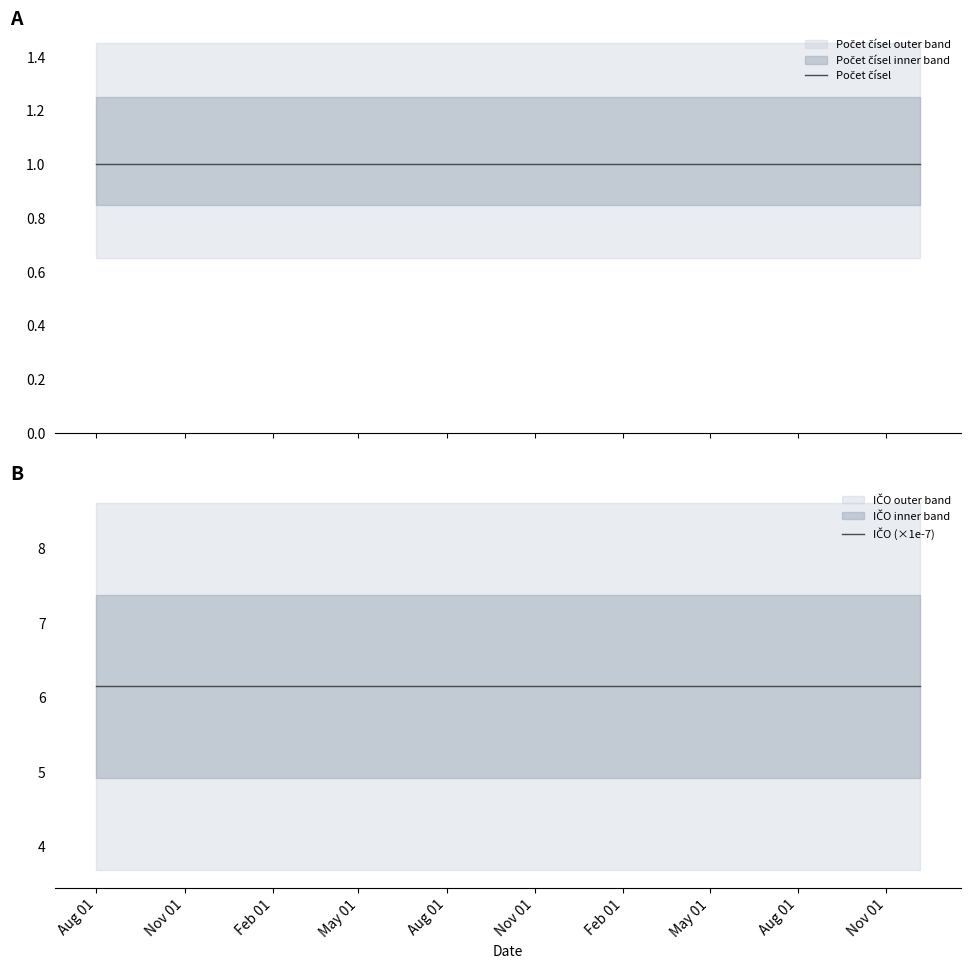

Reading left to right, transcribe all the data shown in this chart.

Počet čísel: 1.0	1.0	1.0	1.0	1.0	1.0	1.0	1.0	1.0	1.0
IČO (×1e-7): 6.2	6.2	6.2	6.2	6.2	6.2	6.2	6.2	6.2	6.2